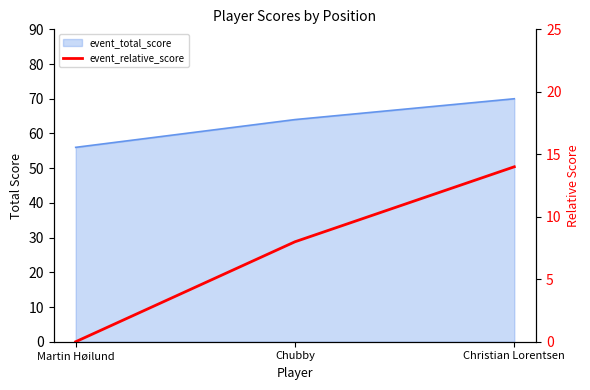

List the labels in order of value, smallest first.

Martin Høilund, Chubby, Christian Lorentsen